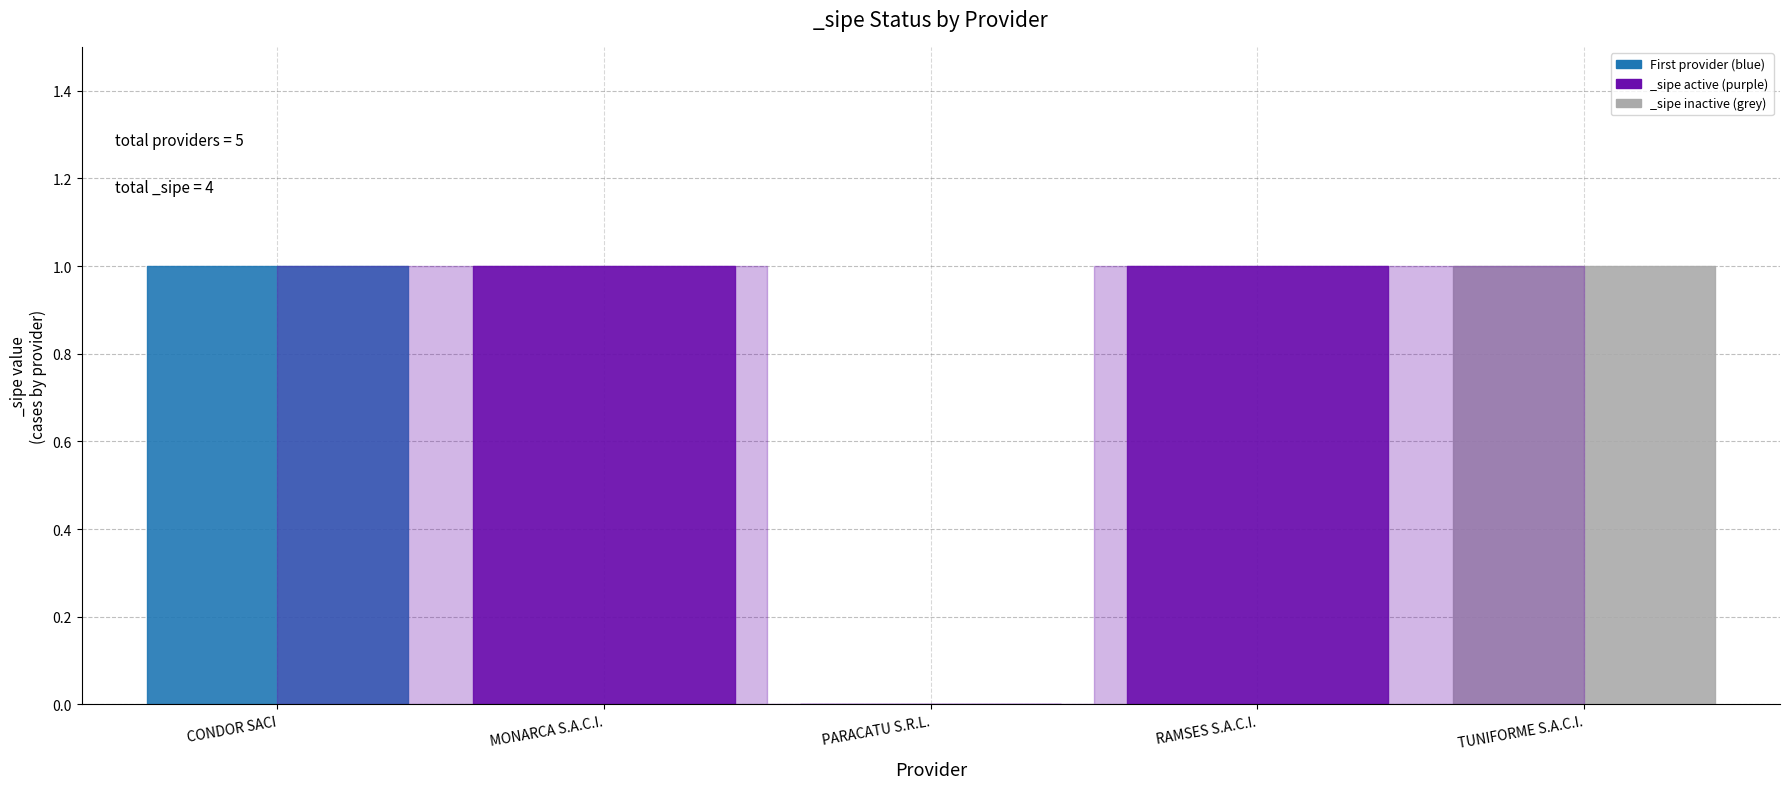

True or false: there are more than 1 points higher than both neighbors.

False